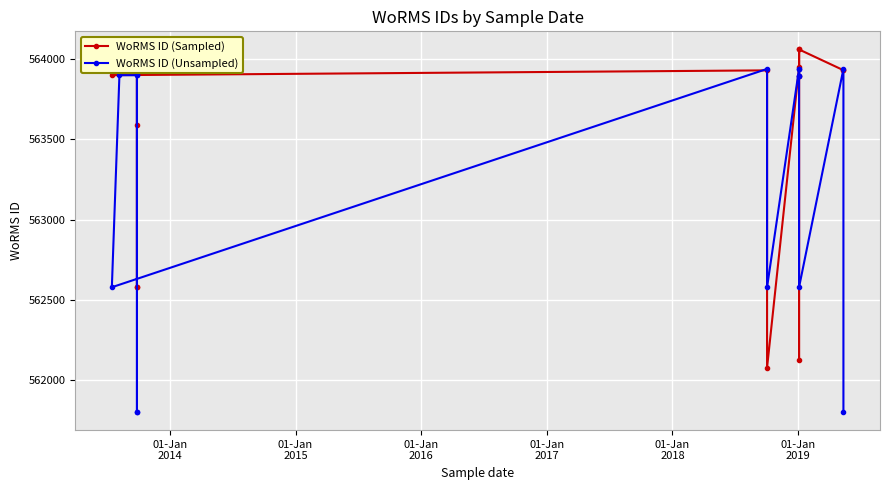

The WoRMS ID (Unsampled) series shows 161446 at 01-Jan
2013. True or false?

False